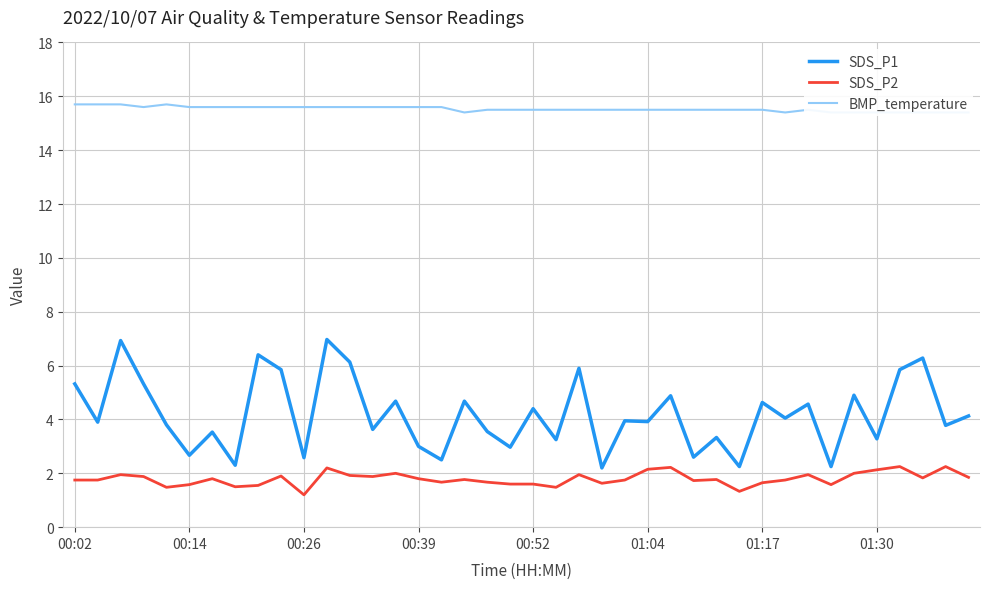

How many categories are shown in the chart?

40